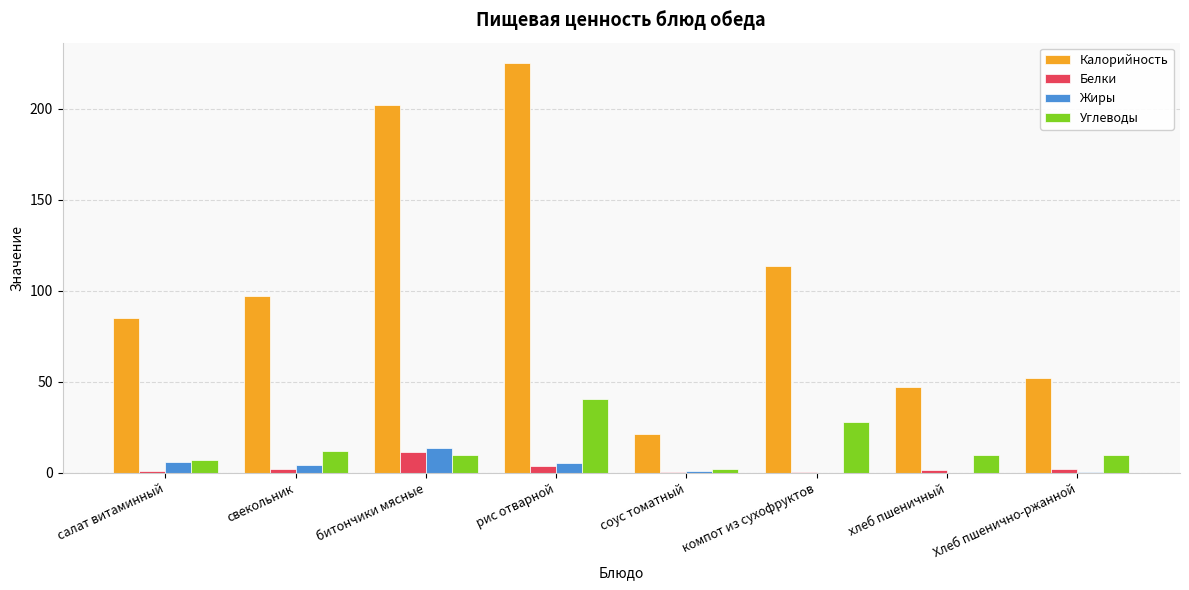

What value does the Калорийность series have at битончики мясные?

202.0